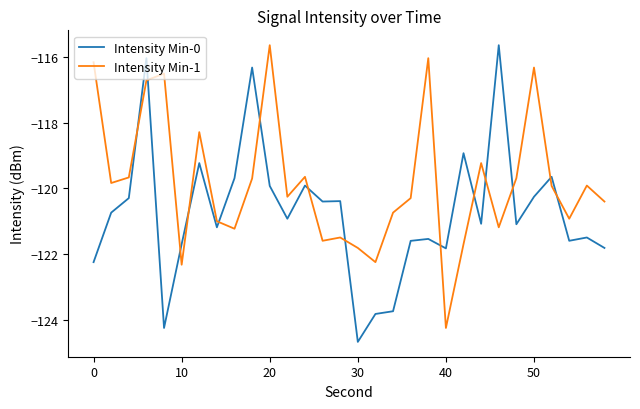

True or false: Intensity Min-0 has more than 2 points higher than both neighbors.

True